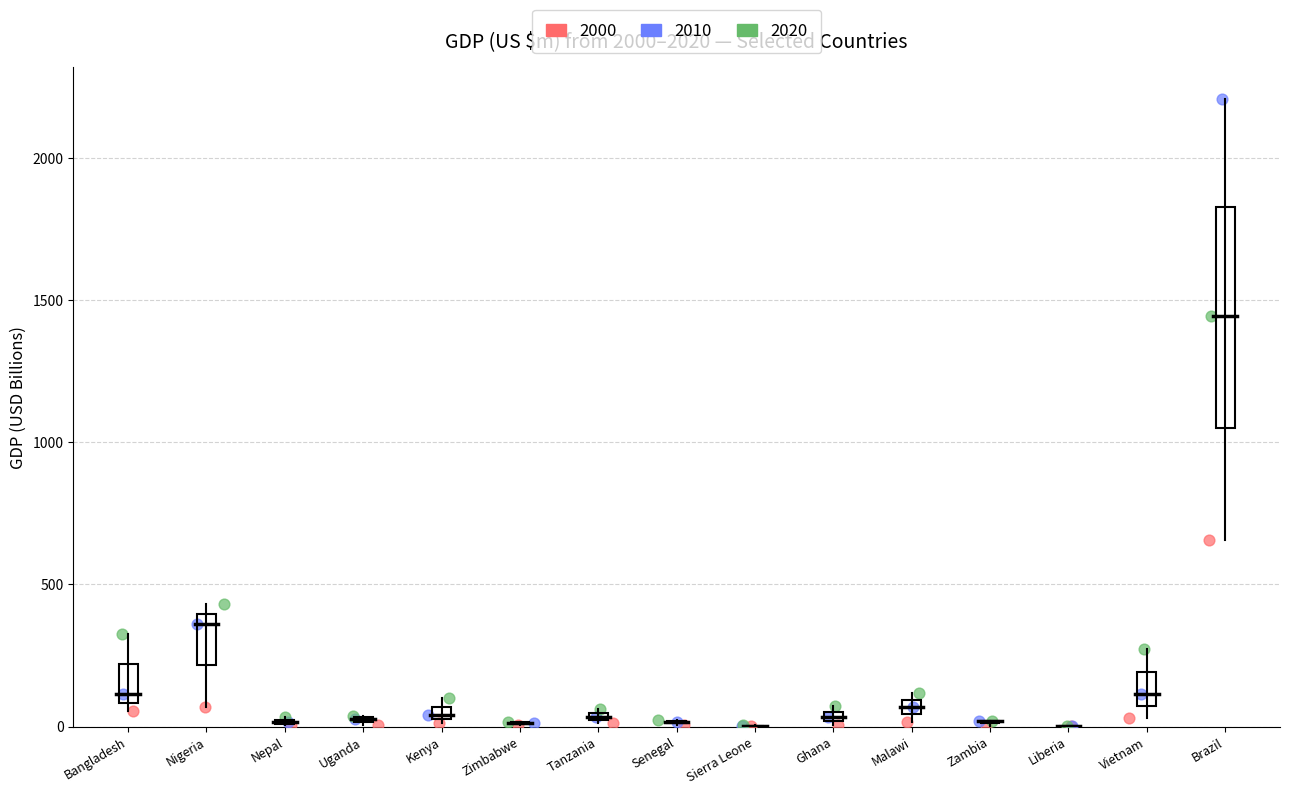

What are all the series names shown in the legend?

2000, 2010, 2020